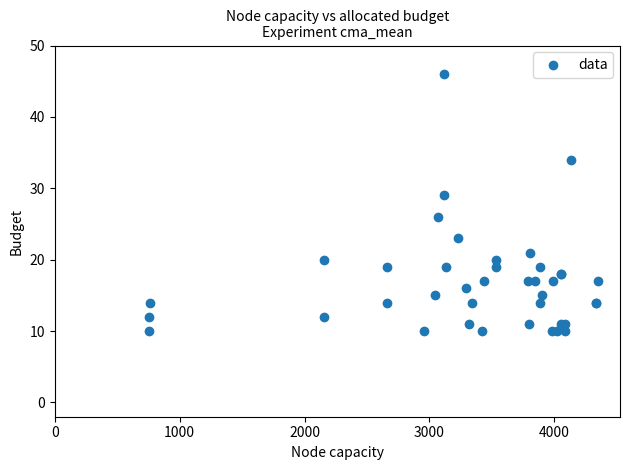

What Y value in the scatter plot is closest to 28?

29